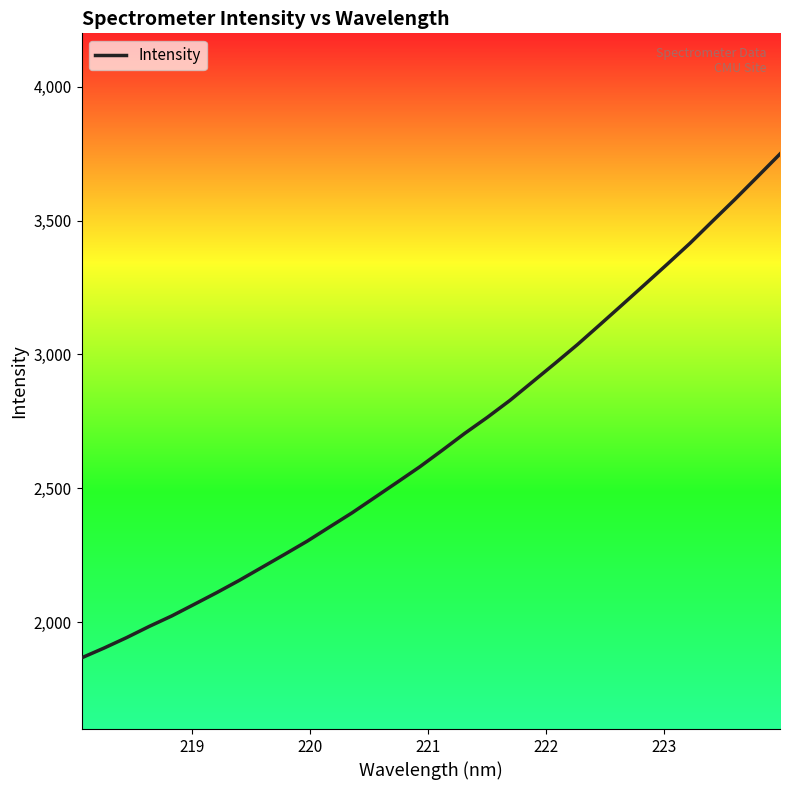

What is the difference between the maximum and minimum values?

1883.2